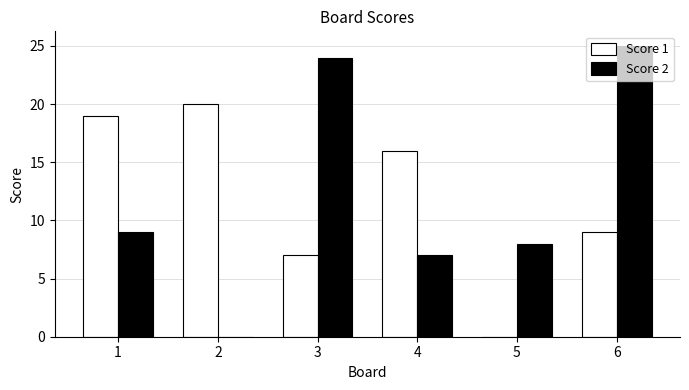

Reading right to left, transcribe all the data shown in this chart.

Score 1: 6=9	5=0	4=16	3=7	2=20	1=19
Score 2: 6=25	5=8	4=7	3=24	2=0	1=9